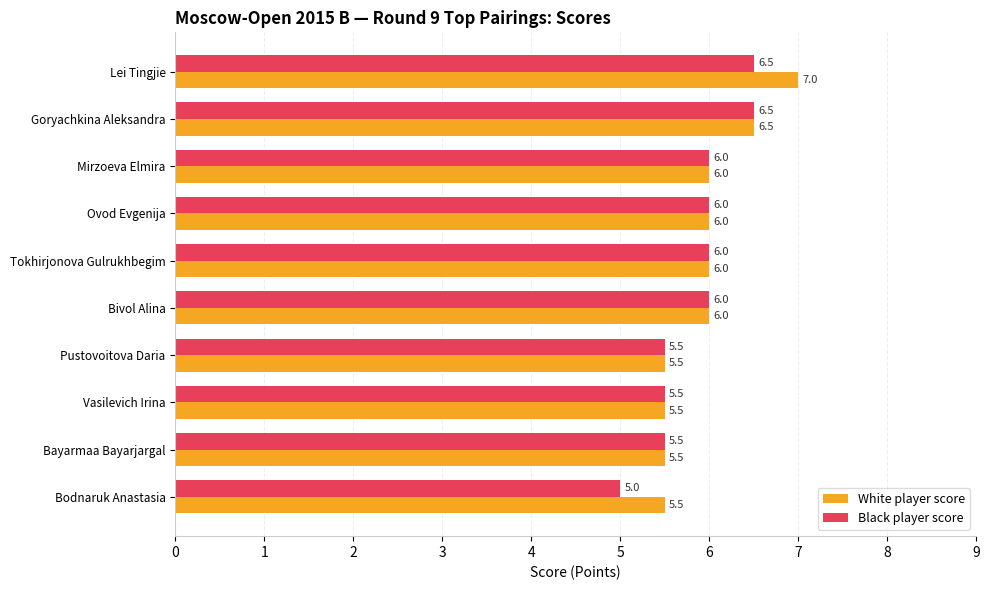

How many data points in Black player score are less than 6?

4